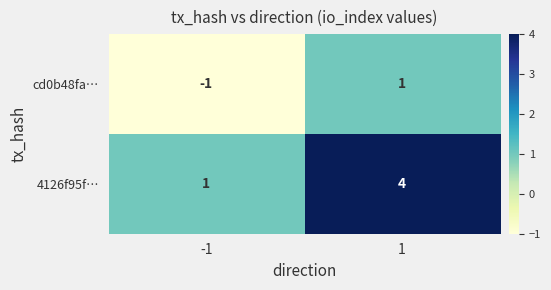

Reading left to right, what are all the values shown in this chart?

cd0b48fa…: -1=-1	1=1
4126f95f…: -1=1	1=4